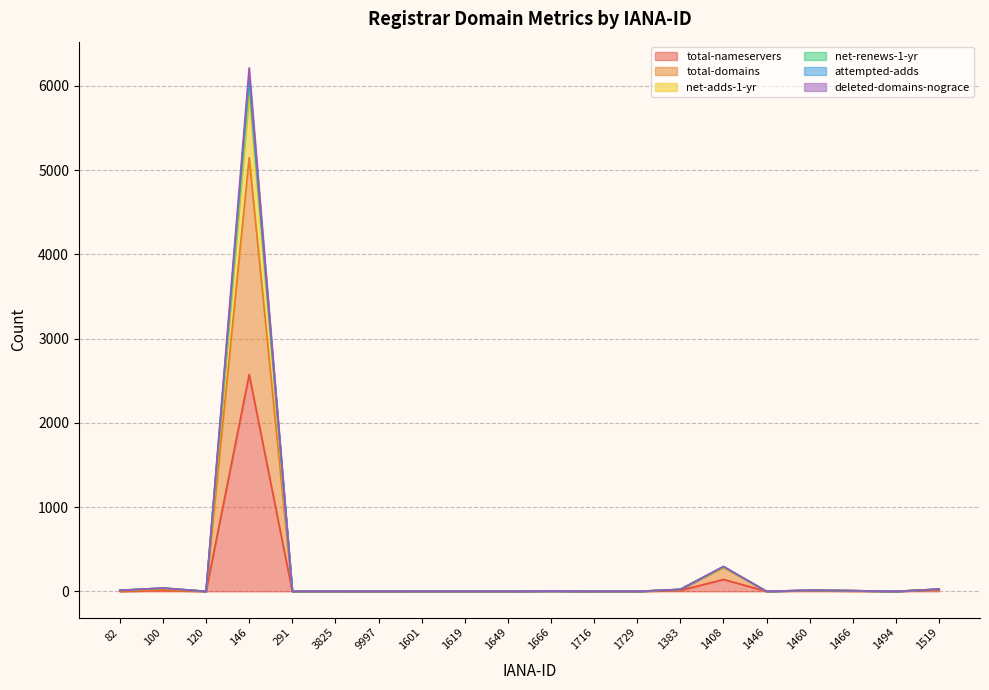

Rank the categories by deleted-domains-nograce value from lowest to highest.

120, 291, 3825, 1601, 1619, 1649, 1716, 1729, 1446, 1494, 9997, 1666, 1466, 82, 1460, 1383, 1519, 100, 1408, 146